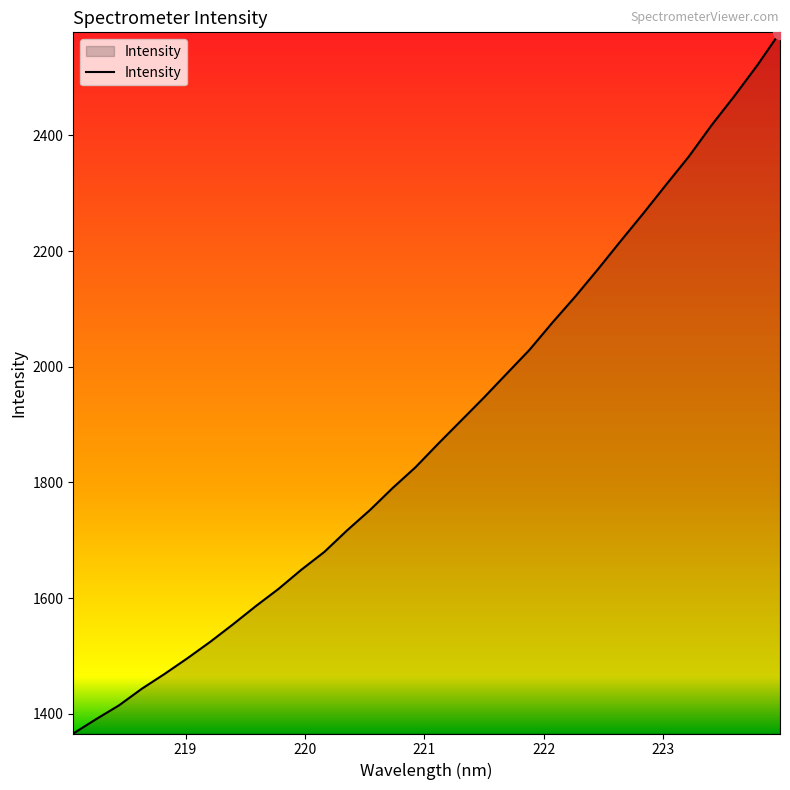

What is the minimum value shown in the chart?

1365.8